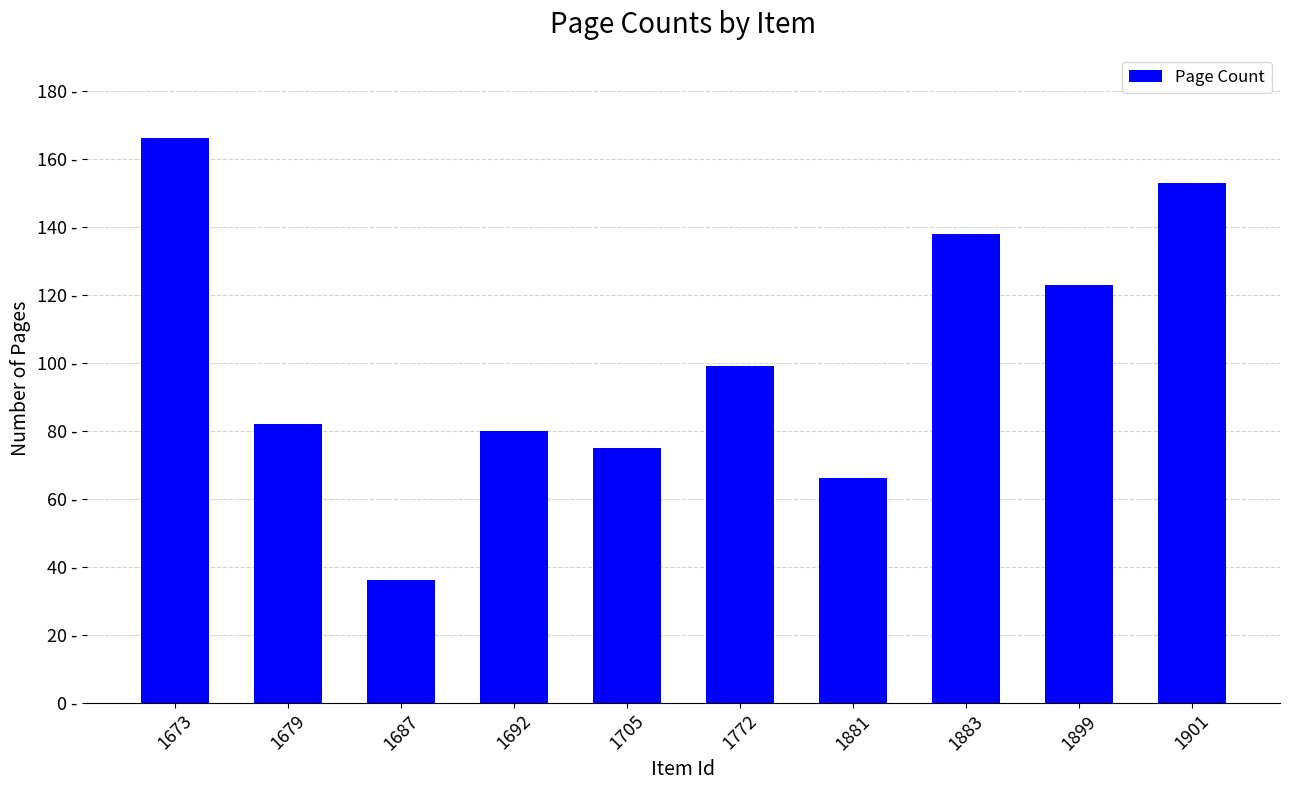

Does the chart contain stacked bars?

No